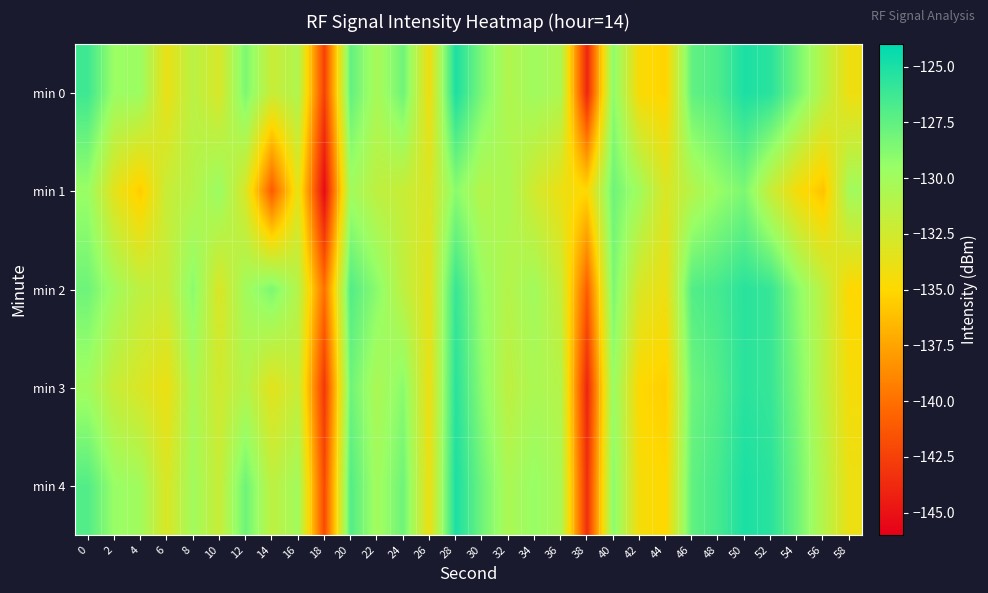

What is the difference between the highest and lowest values at 30?

3.0